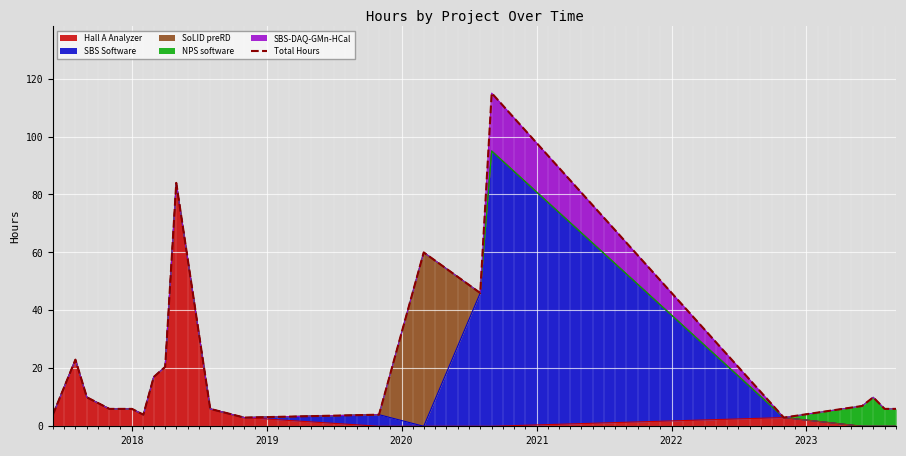

How many interior local valleys (lower than both neighbors) does the data have?

4